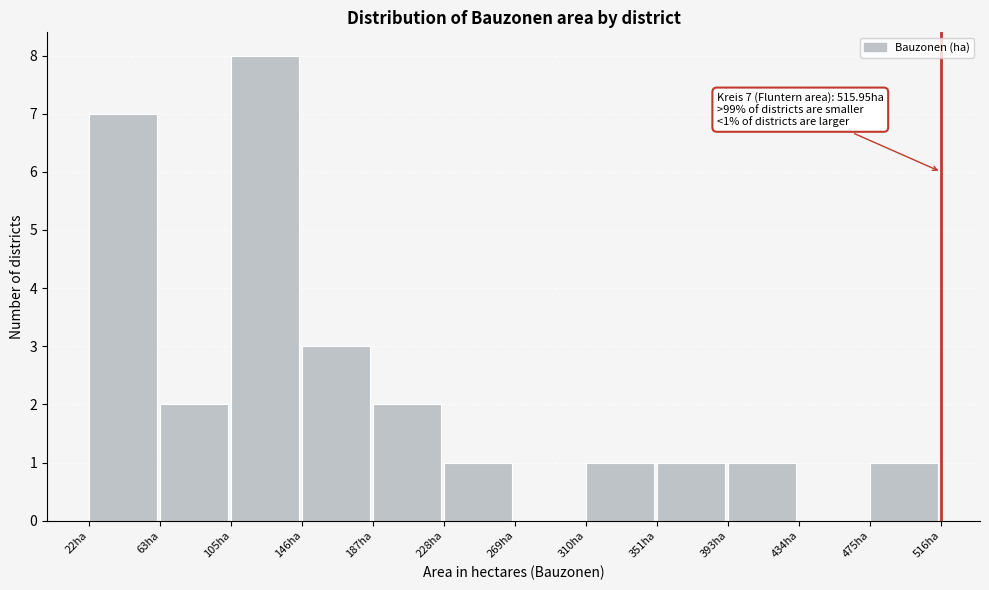

Which range on the x-axis has the tallest bar?

105 to 145